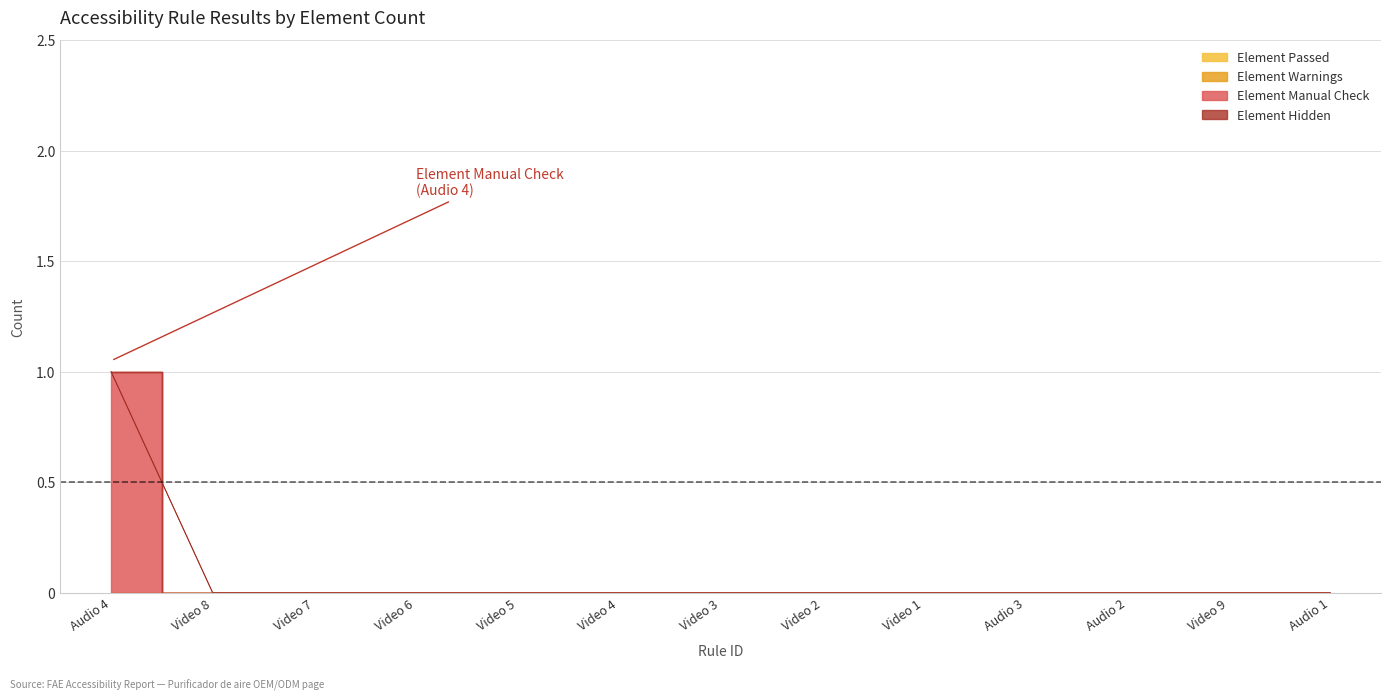

Count the number of data series in this chart.

4